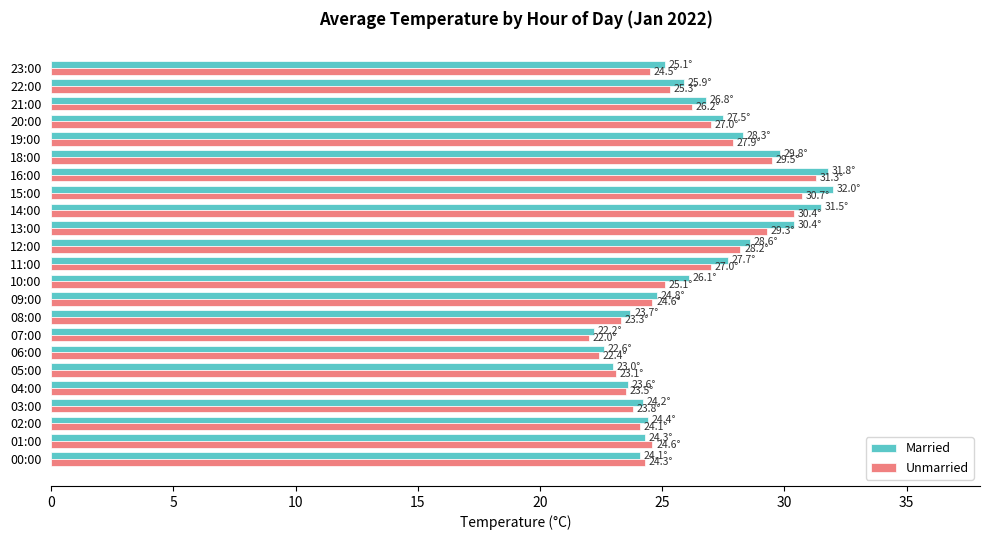

What is the maximum value for Unmarried?

31.3